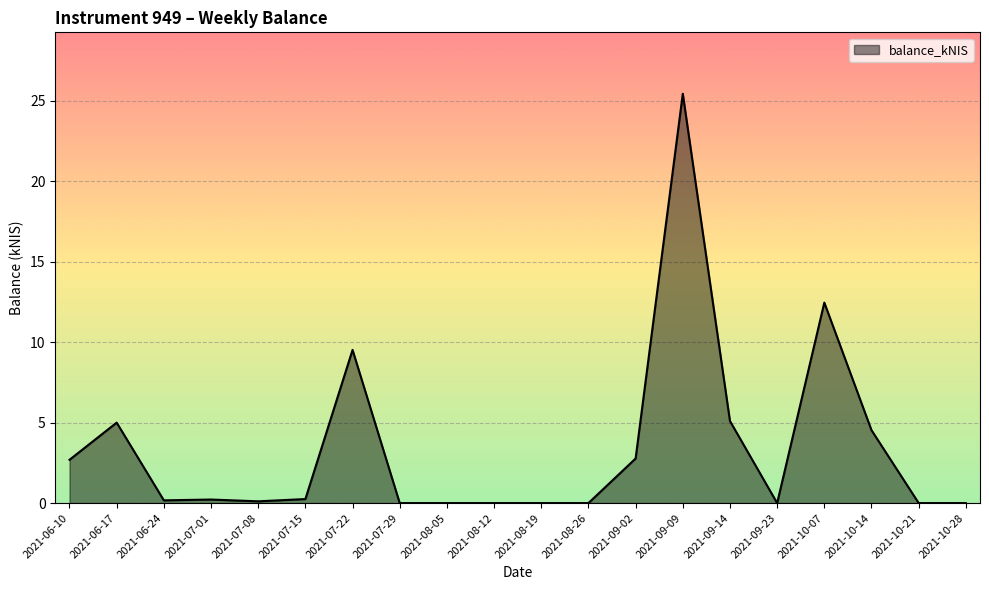

What is the approximate value at 2021-07-08?

0.1